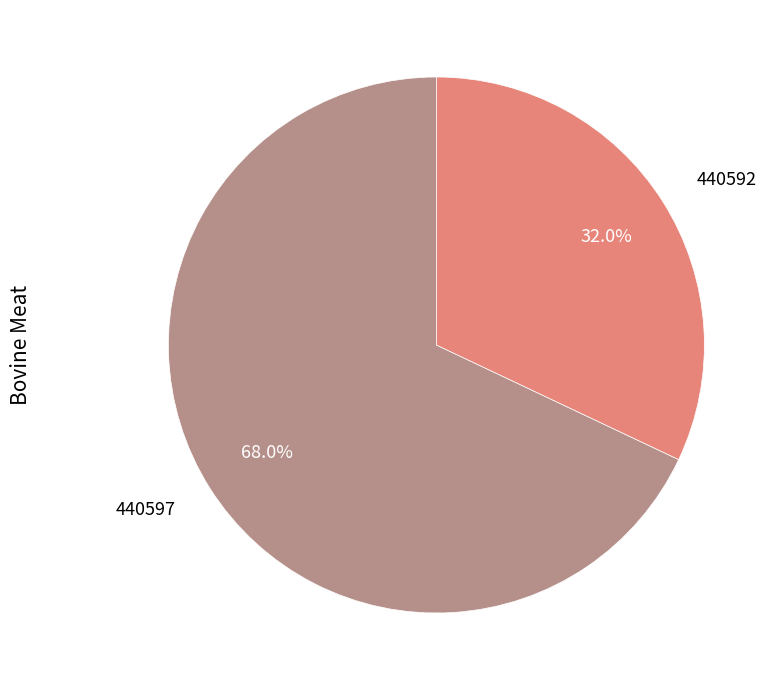

Combined, what portion of the pie is 440597 and 440592?

100.0%